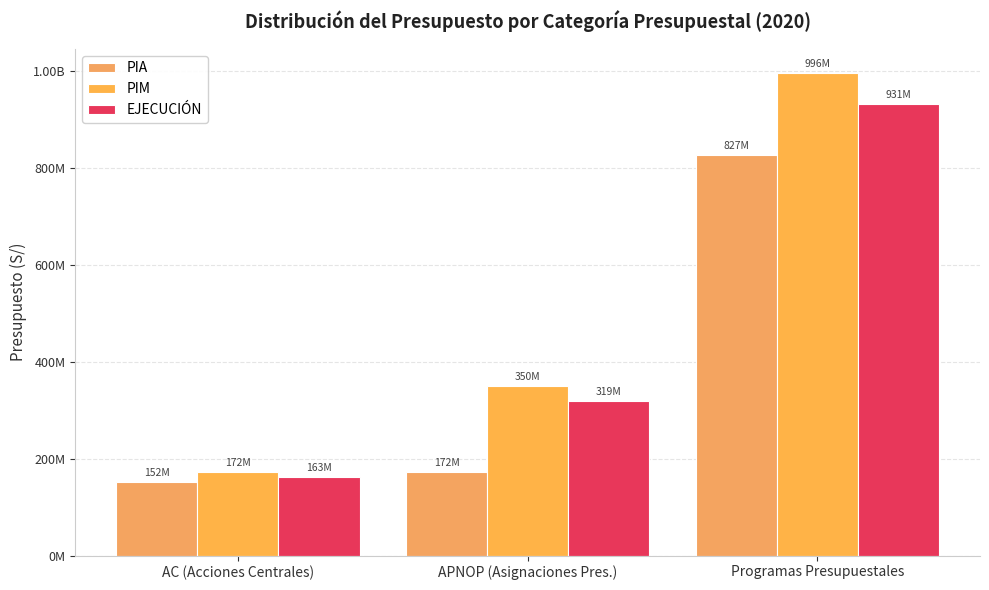

What is the label of the 3rd bar from the right?

AC (Acciones Centrales)